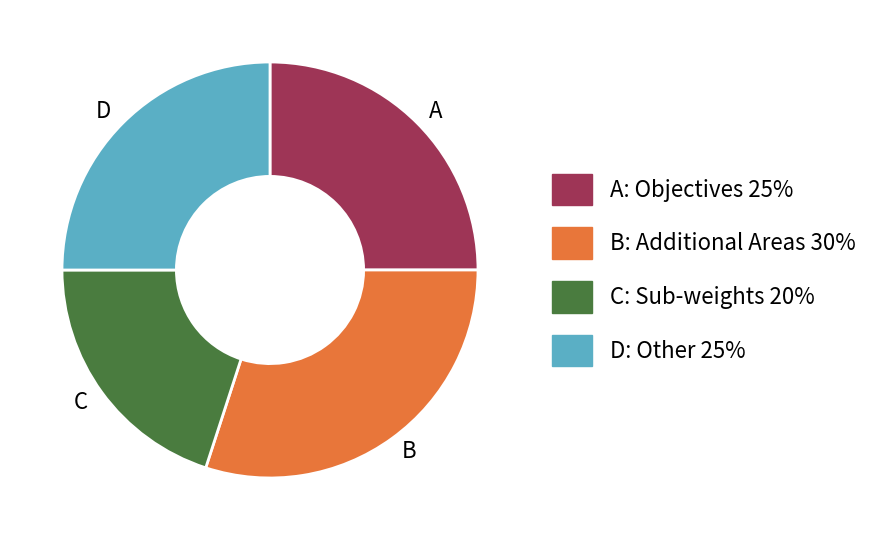

The A slice represents 25% of the pie. True or false?

True